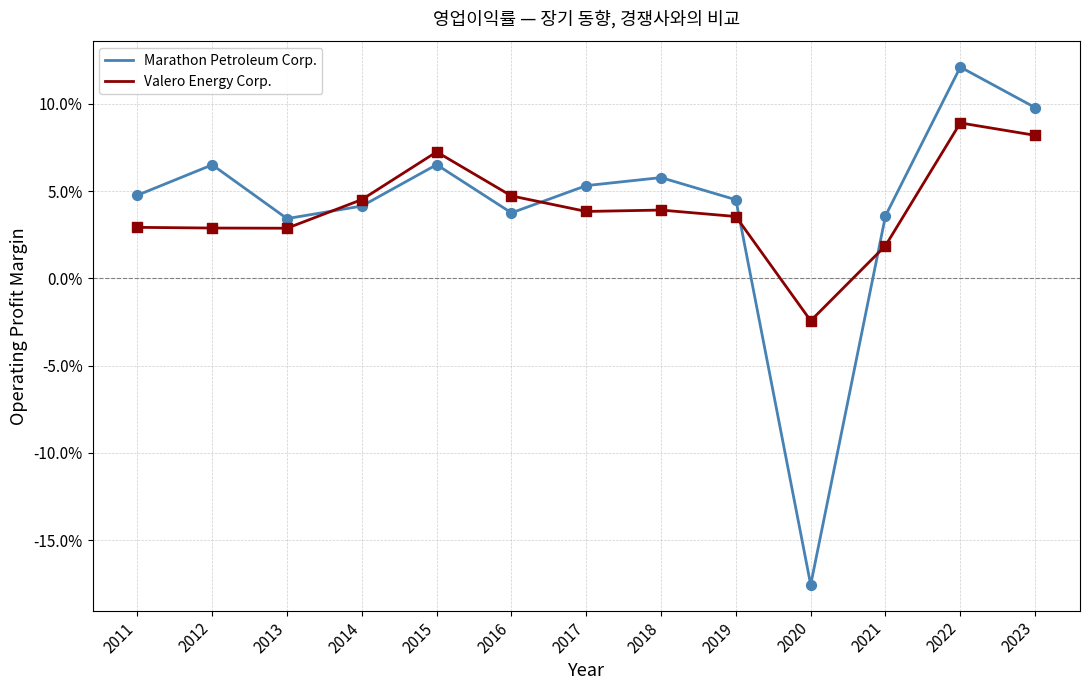

At which category is the sum across all series the highest?

2022